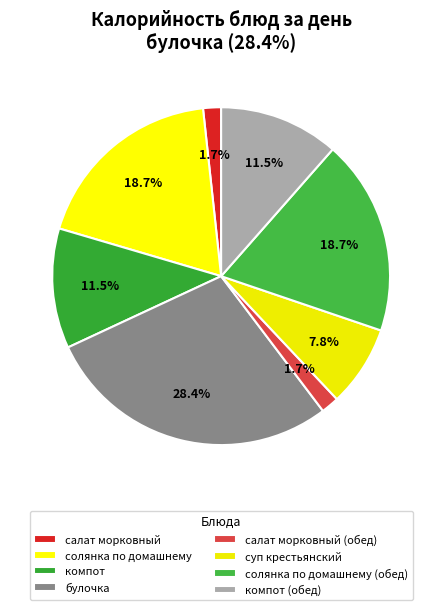

To the nearest percent, what percentage of the pie is булочка?

28%